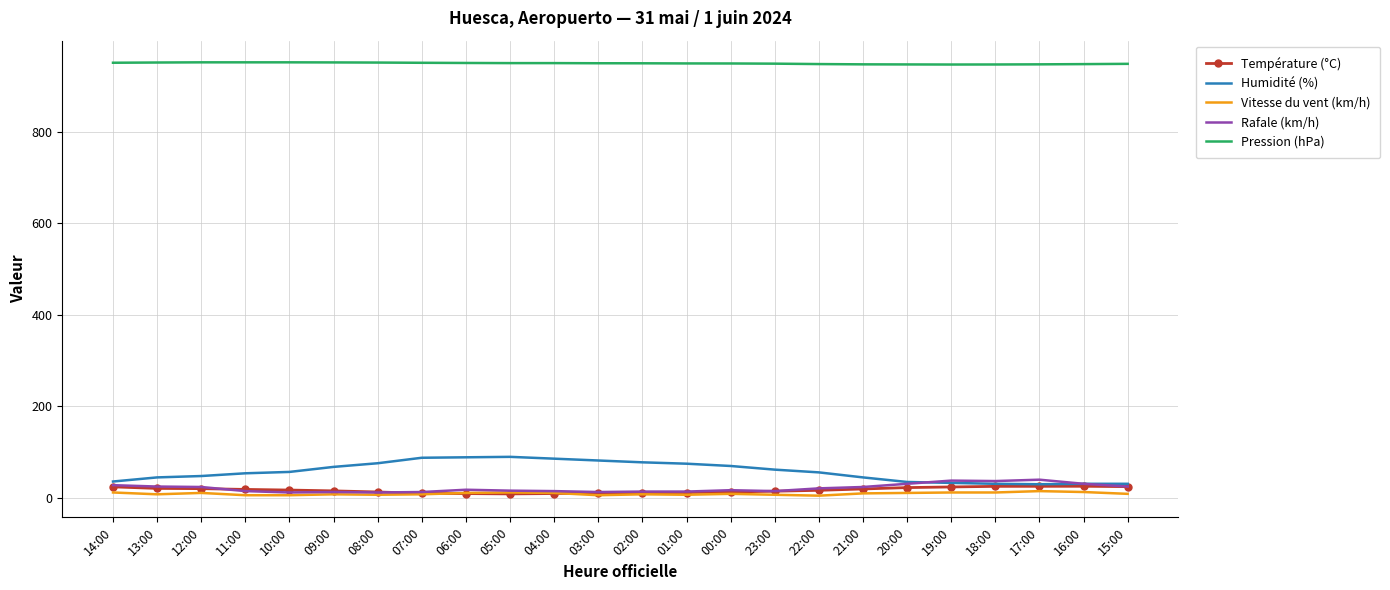

What is the sum of the Vitesse du vent (km/h) values at 05:00 and 02:00?

18.0